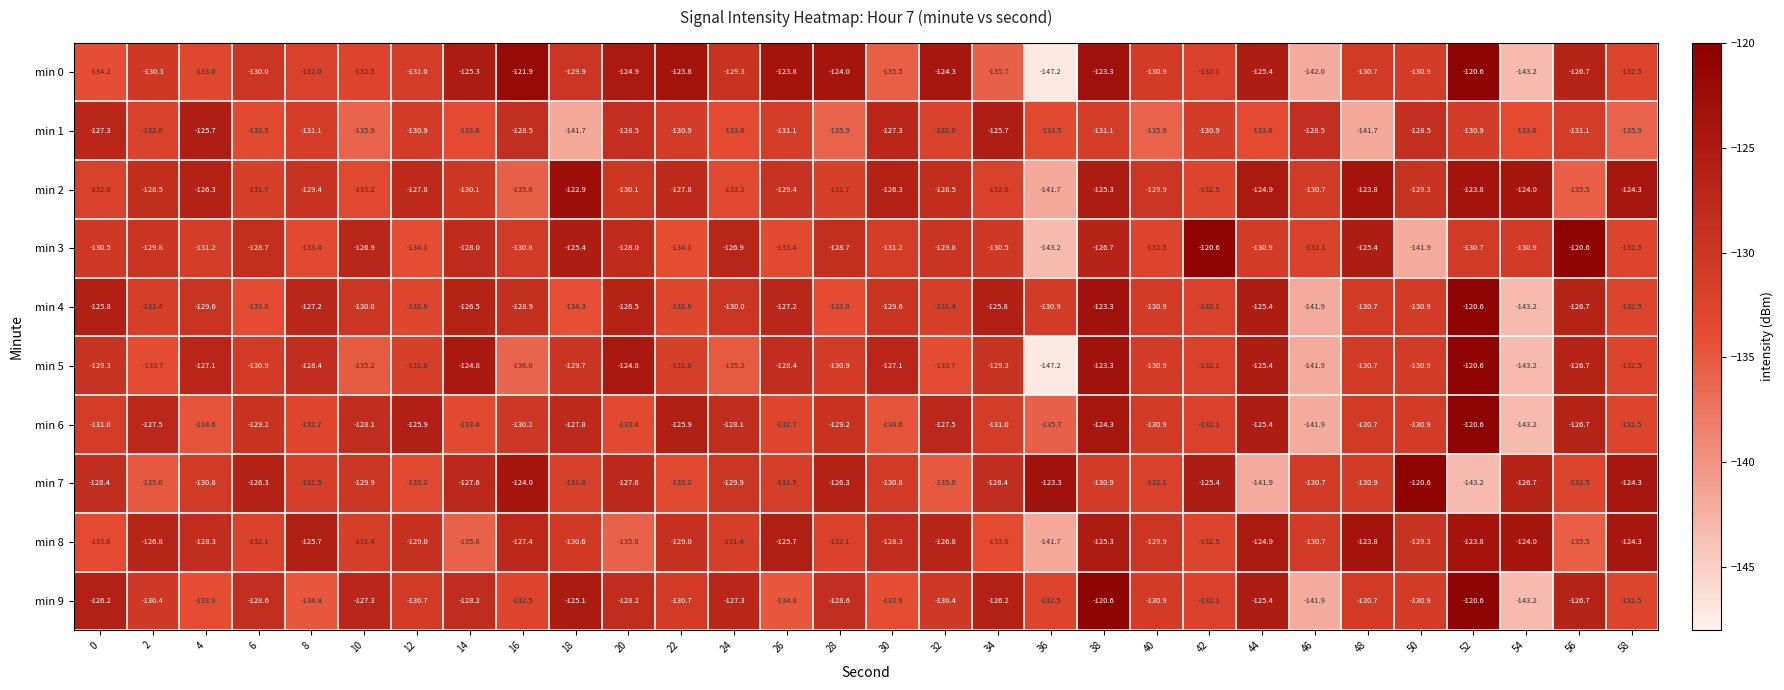

At 0, list the series in order from largest to smallest.

min 4, min 9, min 1, min 7, min 5, min 3, min 6, min 2, min 8, min 0